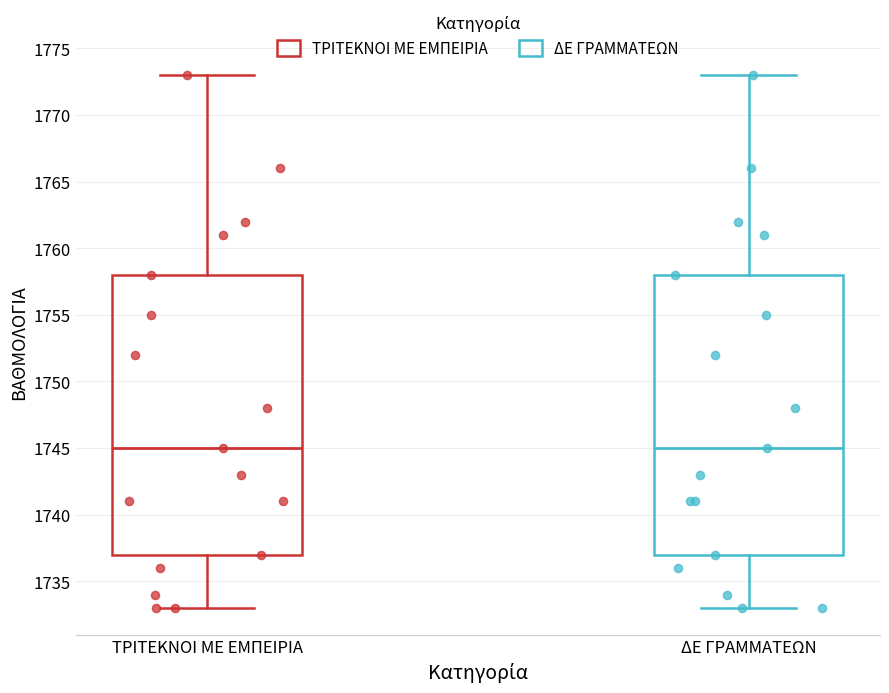

Where does the upper whisker of the box for ΤΡΙΤΕΚΝΟΙ ΜΕ ΕΜΠΕΙΡΙΑ end on the y-axis? The values are not printed on the chart, so give them approximately, as read against the axis.

1773